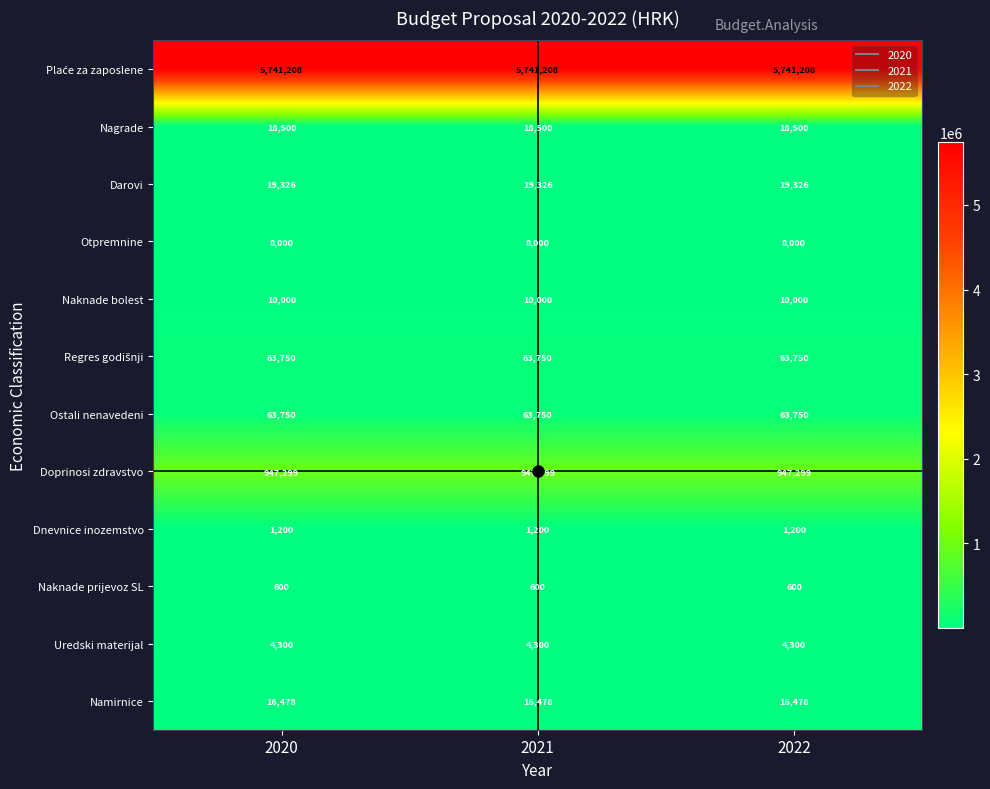

What is the sum of all Darovi values?

57978